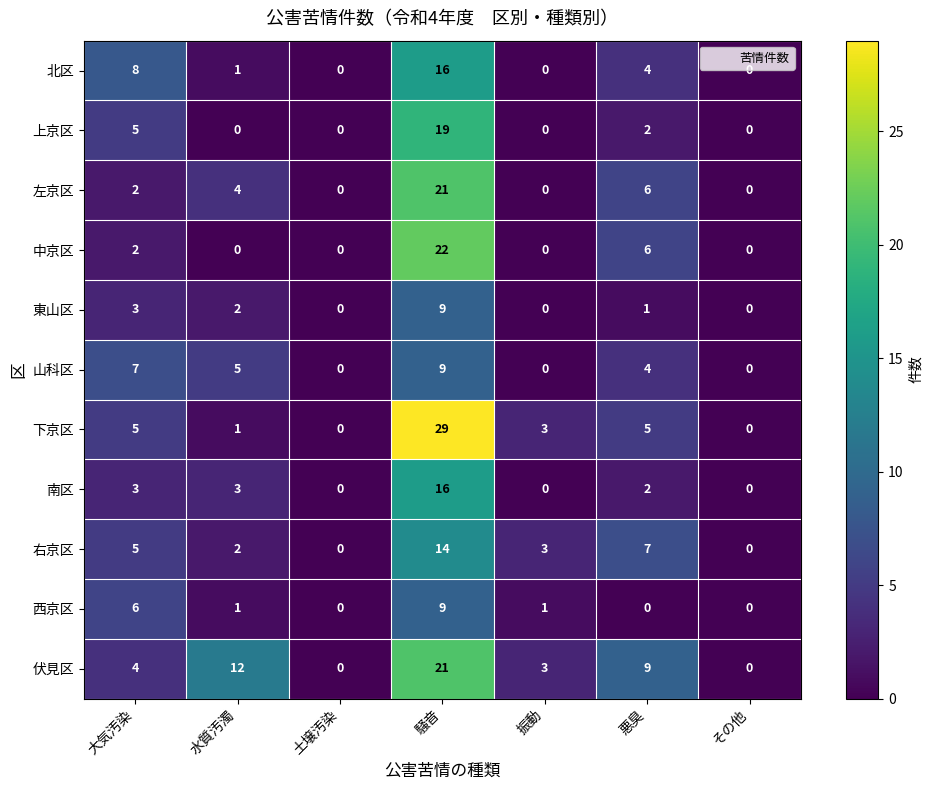

What is the sum of the 山科区 values at 悪臭 and 騒音?

13